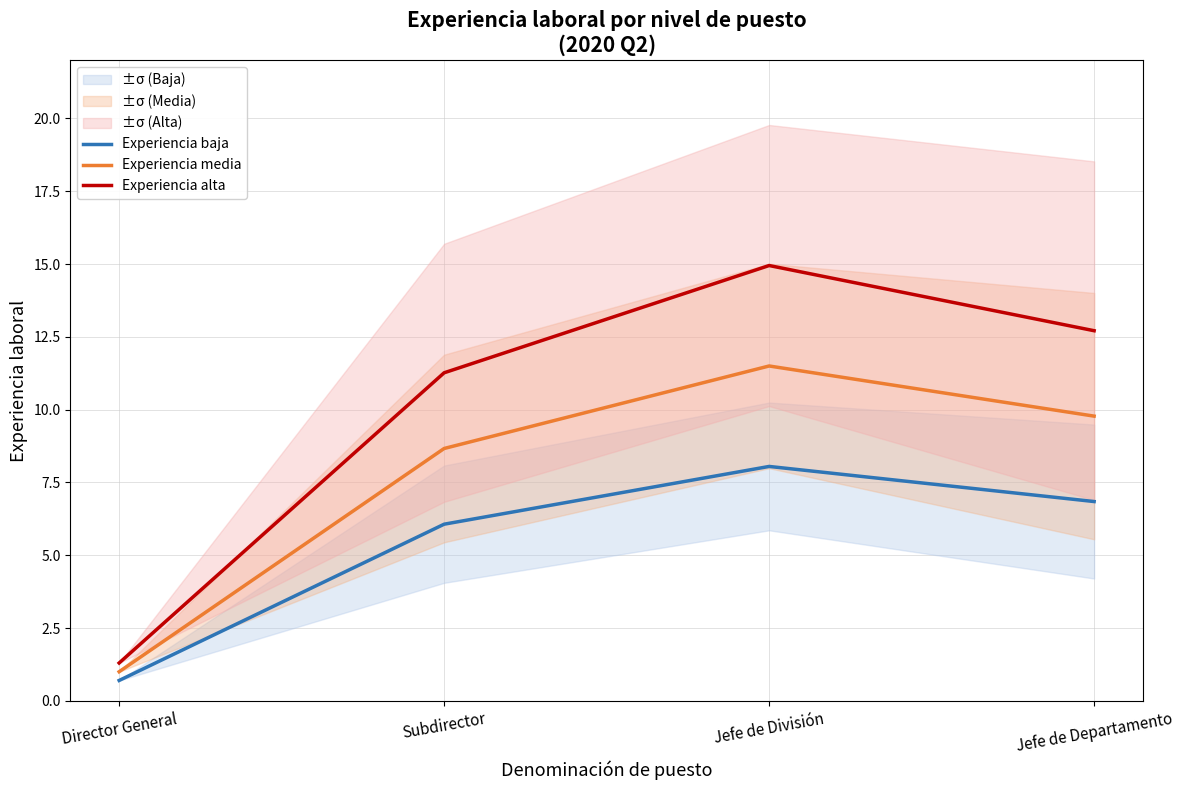

How many data points in Experiencia media are above 9?

2